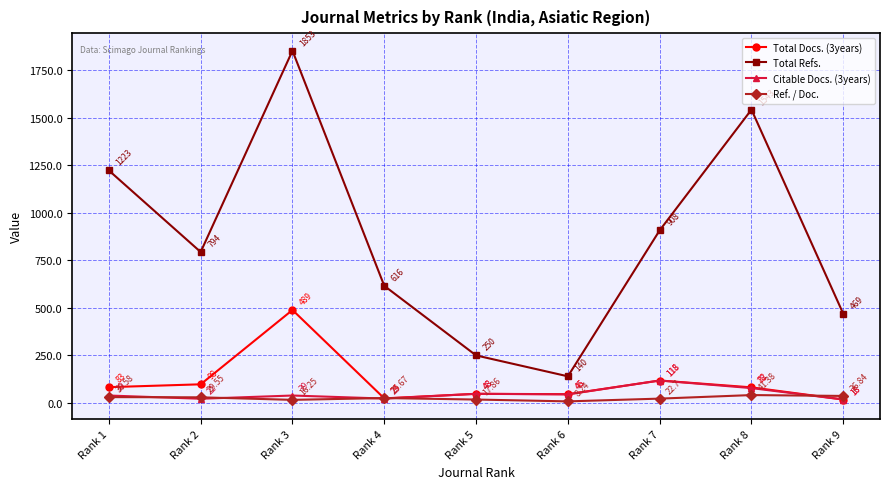

List the series in order of their peak value, lowest first.

Ref. / Doc., Citable Docs. (3years), Total Docs. (3years), Total Refs.